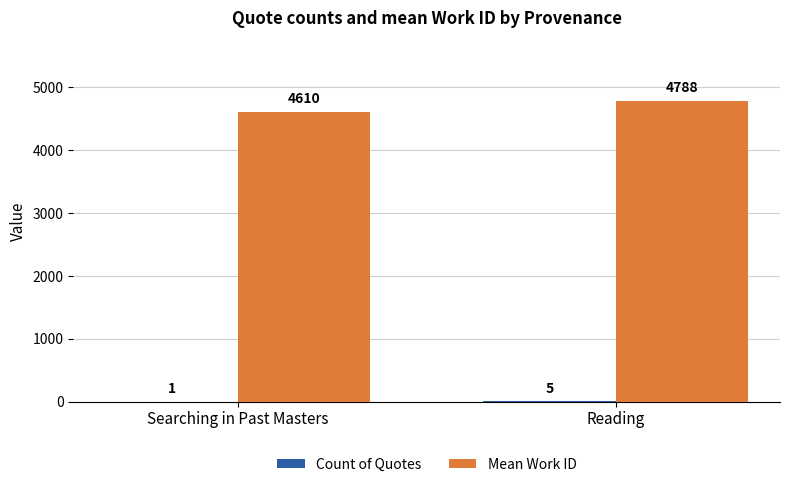

Which category has the highest value across all series?

Reading